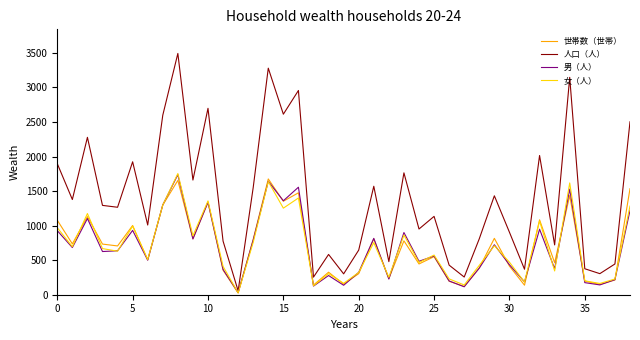

Which series has the largest total across all categories?

人口（人）